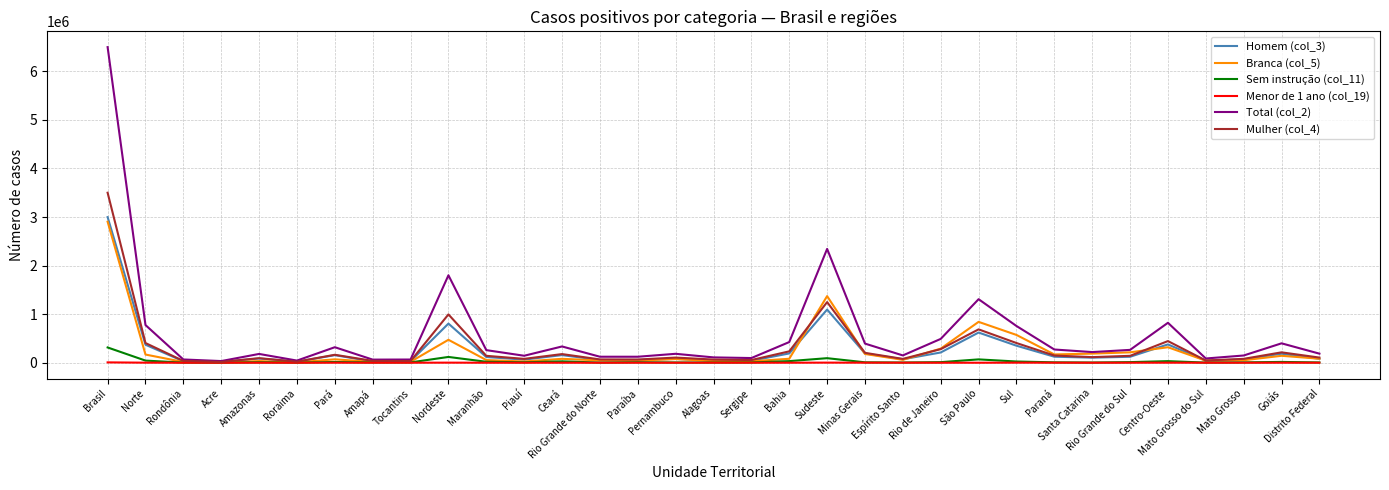

What is the difference between the second highest and second lowest values in the Total (col_2) series?

2298849.1